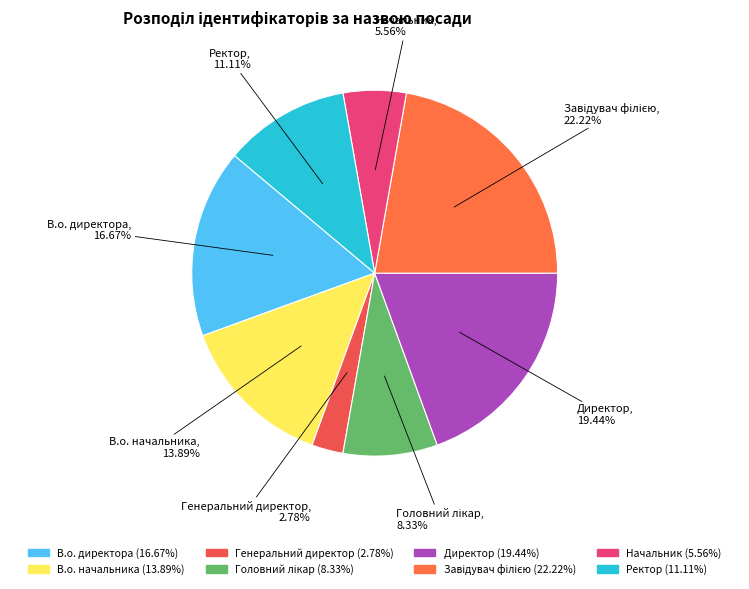

What percentage is the Ректор slice, to the nearest percent?

11%